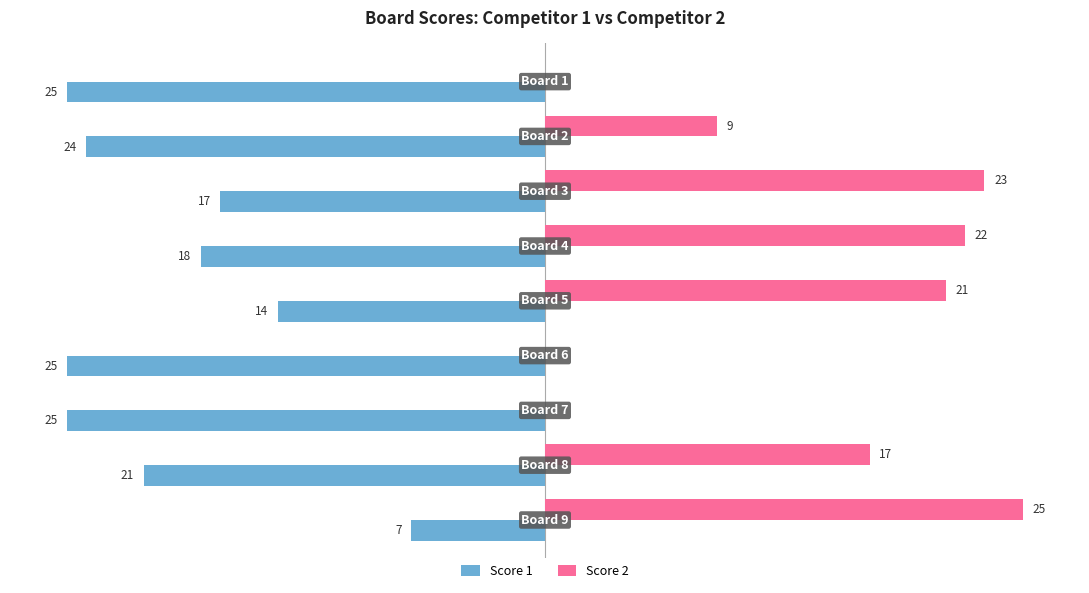

What is the average value of the Score 2 series?

13